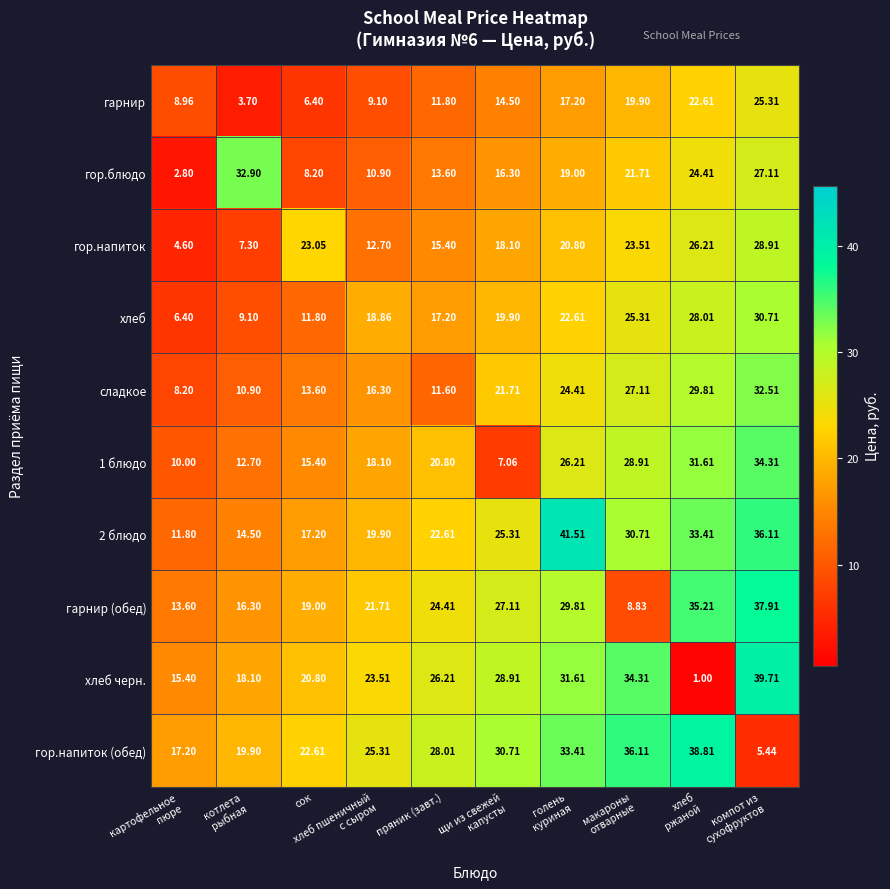

At which label does хлеб черн. first exceed 26?

пряник (завт.)